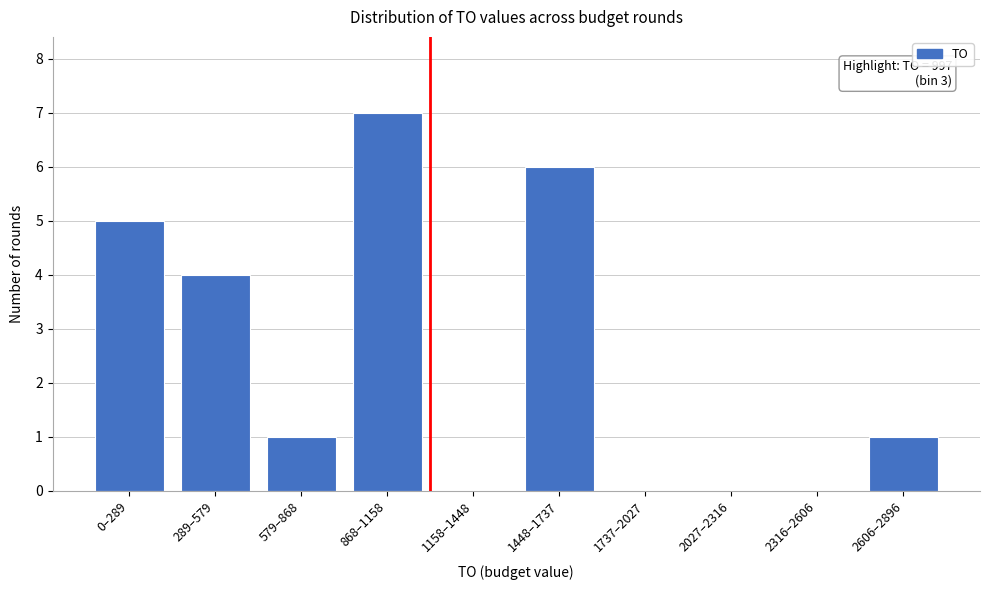

Reading left to right, extract all data points from this chart.

0–289=5	289–579=4	579–868=1	868–1158=7	1158–1448=0	1448–1737=6	1737–2027=0	2027–2316=0	2316–2606=0	2606–2896=1